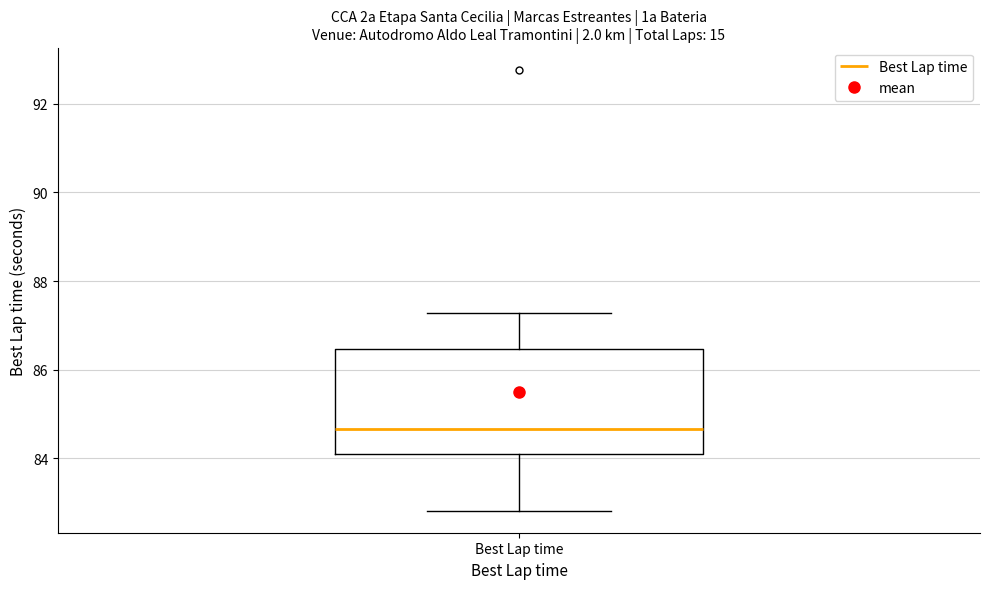

Where does the lower whisker of the box for Best Lap time end on the y-axis? The values are not printed on the chart, so give them approximately, as read against the axis.

82.8